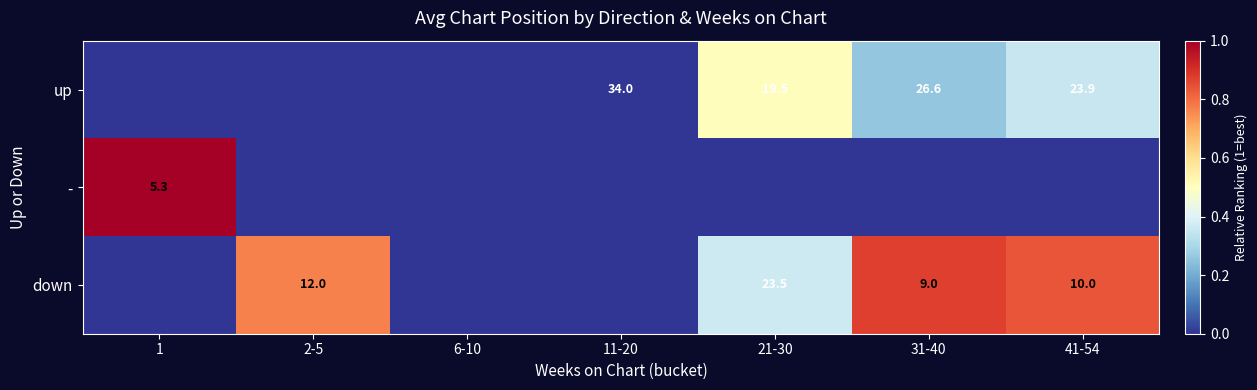

Is it true that - equals 8.0 at 1?

False